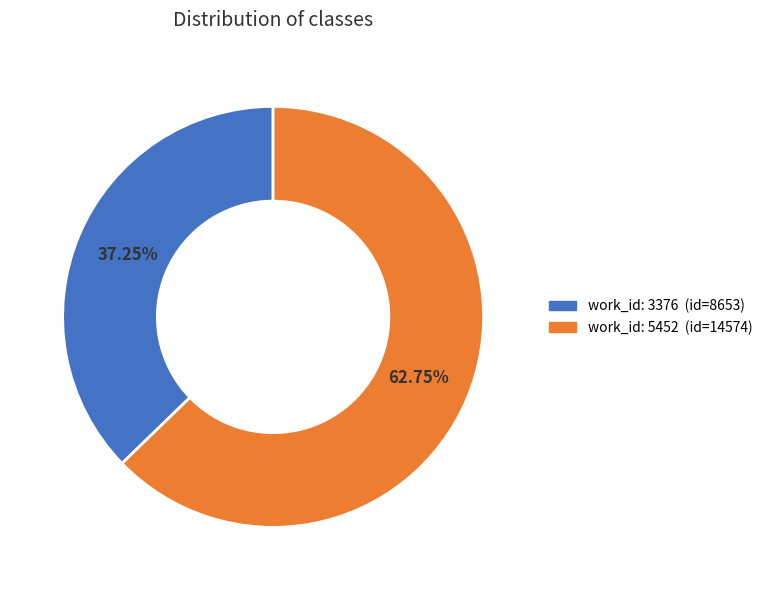

Is there a majority slice in this chart?

Yes